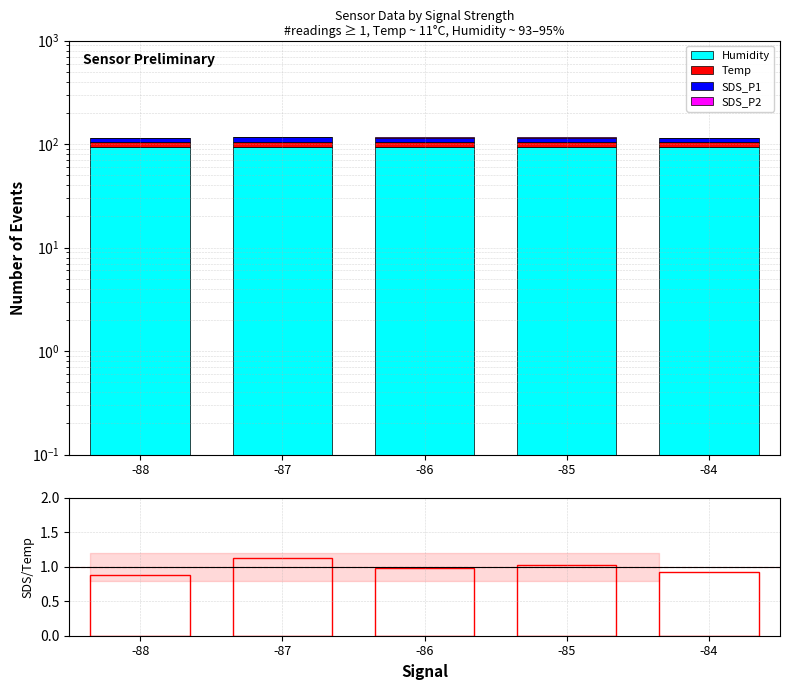

What is the maximum value for Temp?

11.4